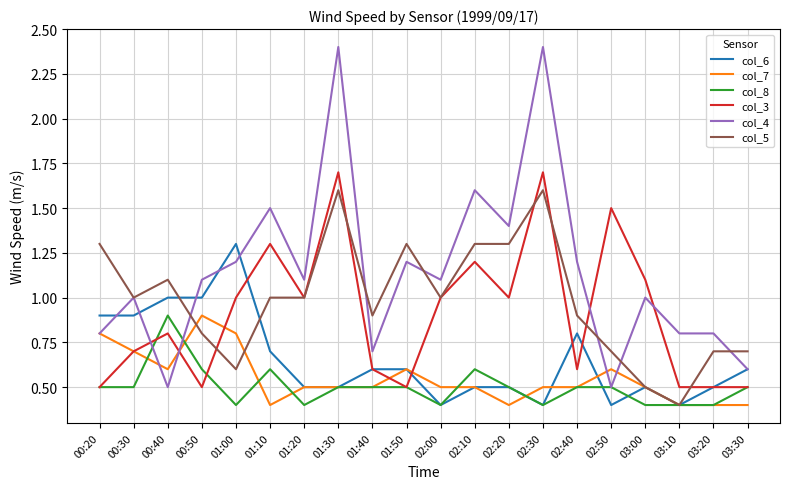

Which series has the widest spread of values?

col_4